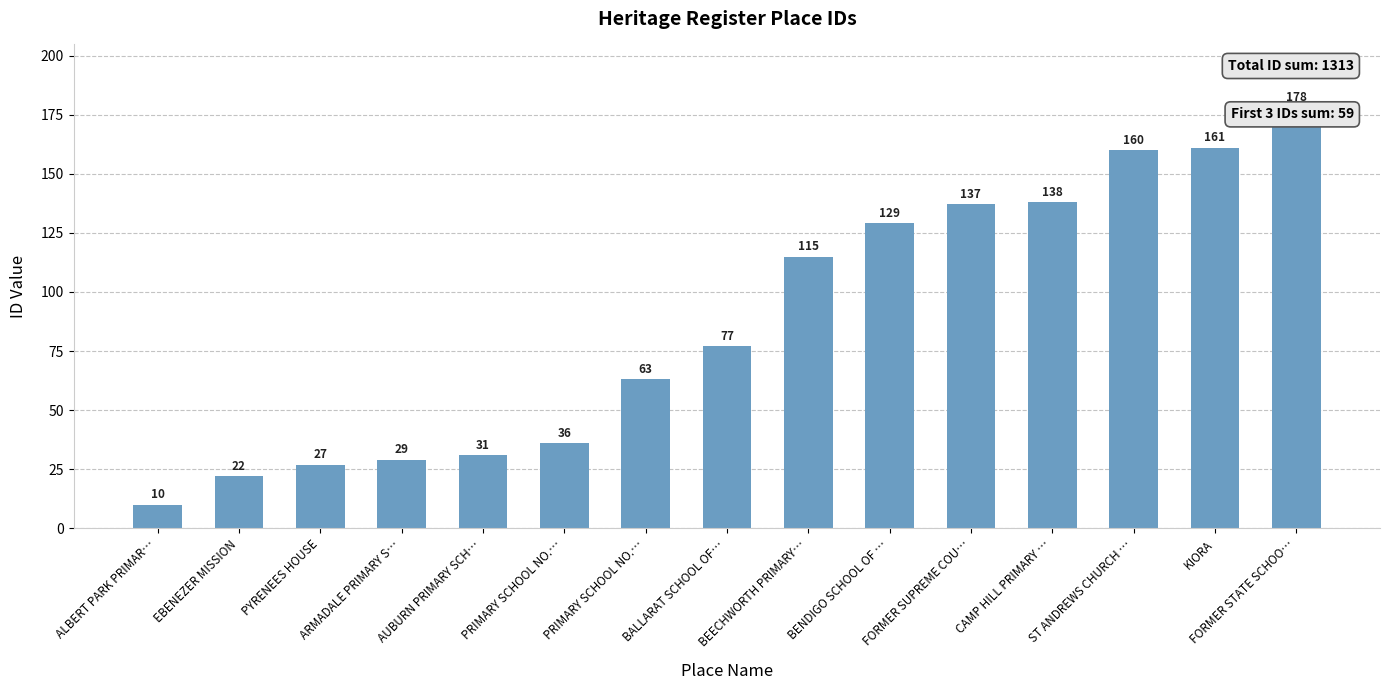

Which has a higher value, PRIMARY SCHOOL NO.… or BENDIGO SCHOOL OF …?

BENDIGO SCHOOL OF …